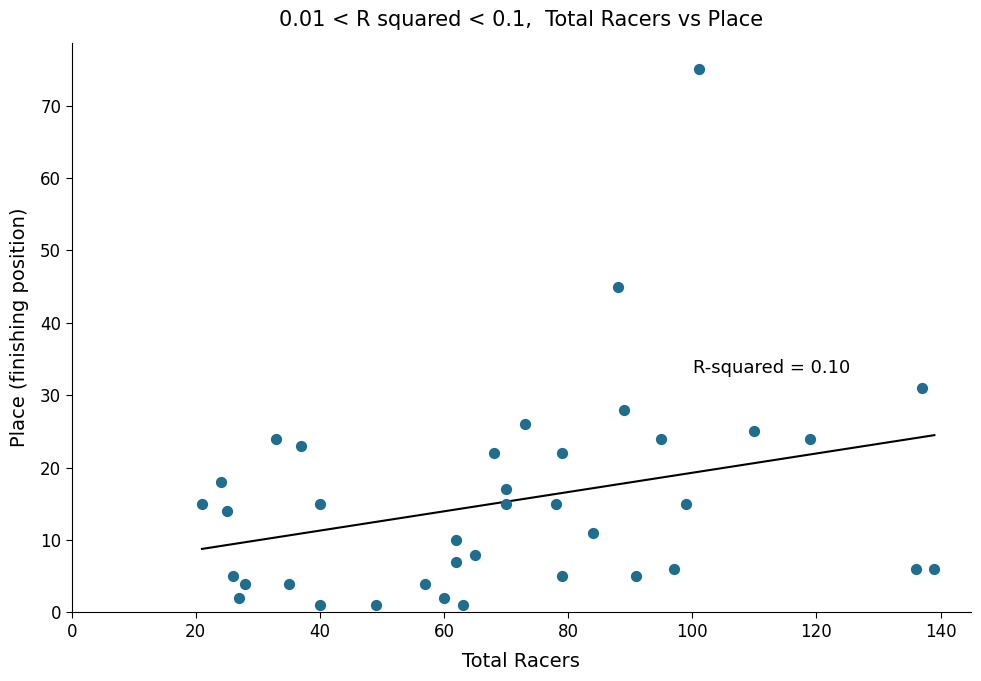

What is the range of Y values (max minus min)?

74